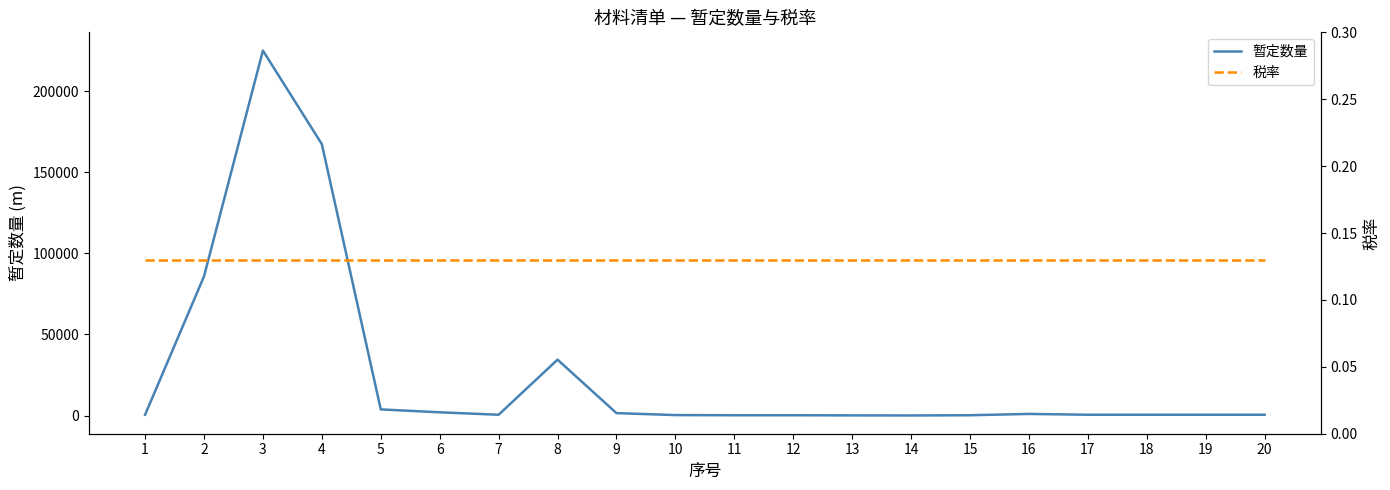

What is the sum of all 暂定数量 values?

525120